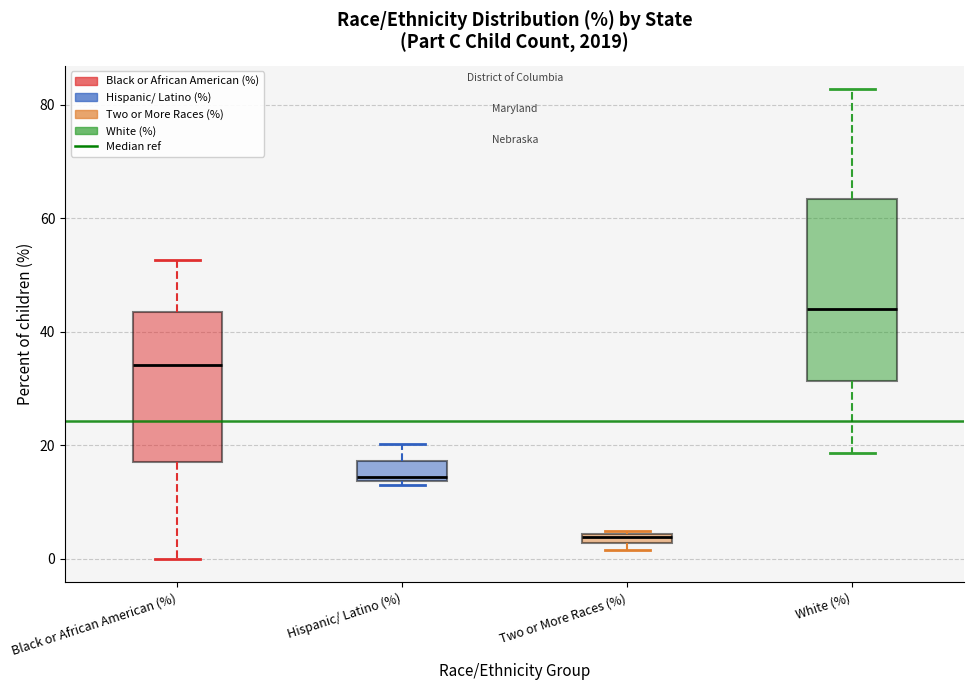

Which box is the tallest, from its lower edge to its upper edge?

White (%)